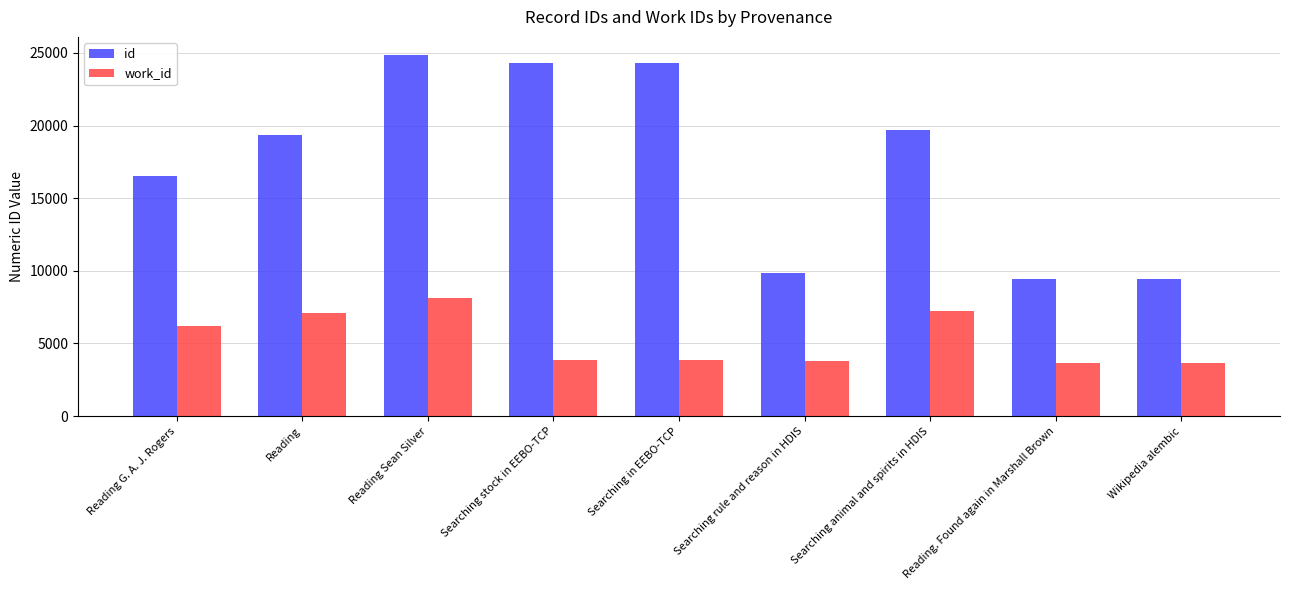

Which series changed the most between Reading G. A. J. Rogers and Wikipedia alembic?

id